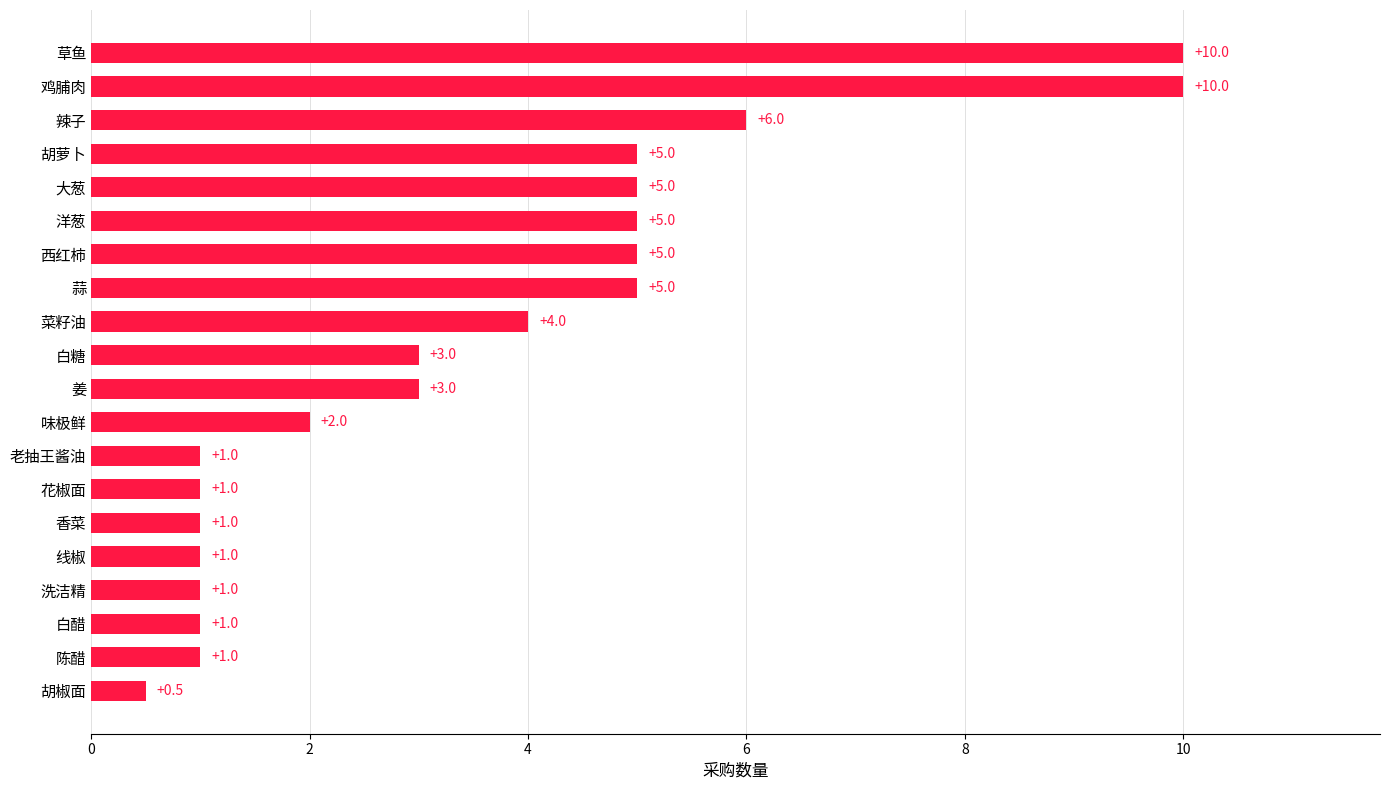

Reading top to bottom, list all the values displayed in this chart.

10.0	10.0	6.0	5.0	5.0	5.0	5.0	5.0	4.0	3.0	3.0	2.0	1.0	1.0	1.0	1.0	1.0	1.0	1.0	0.5